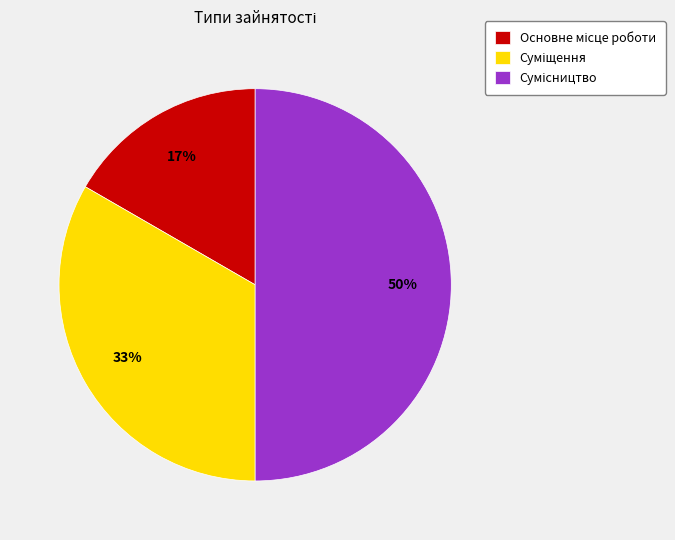

To the nearest percent, what is the difference between the largest and smallest slice percentages?

33%